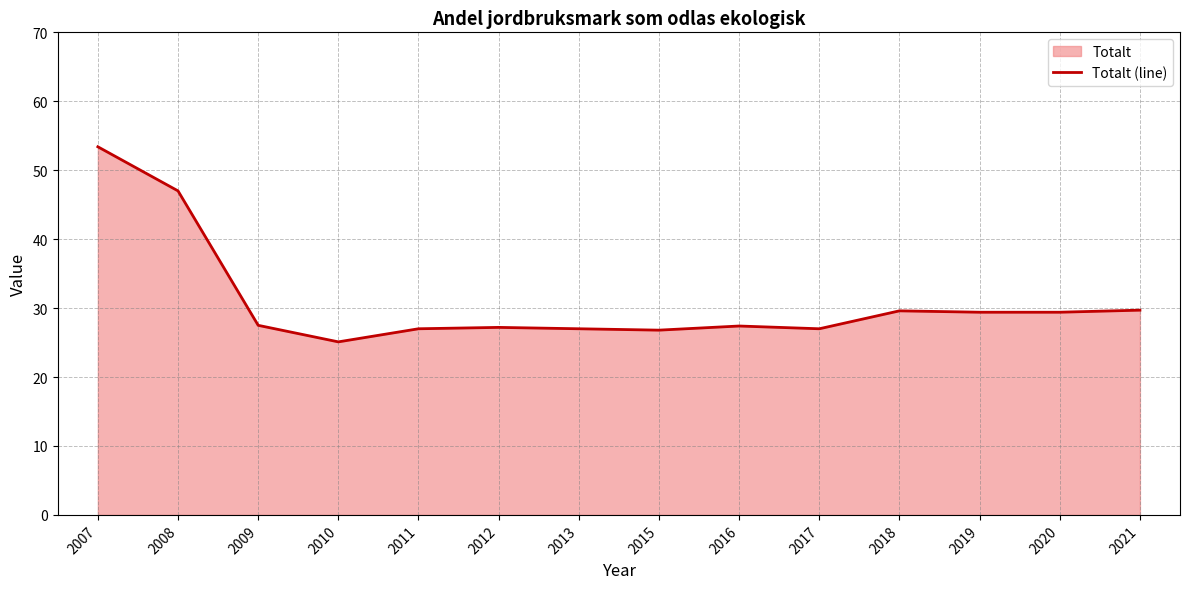

Reading right to left, transcribe all the data shown in this chart.

2021=29.7	2020=29.4	2019=29.4	2018=29.6	2017=27.0	2016=27.4	2015=26.8	2013=27.0	2012=27.2	2011=27.0	2010=25.1	2009=27.5	2008=47.0	2007=53.4